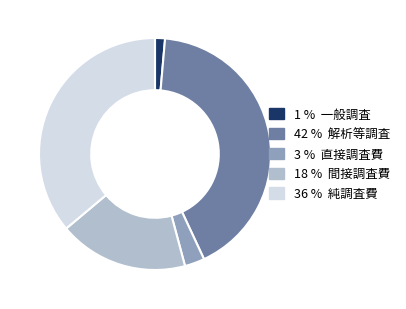

Approximately how many times larger is the value at 18 % 間接調査費 compared to 36 % 純調査費?

0.5